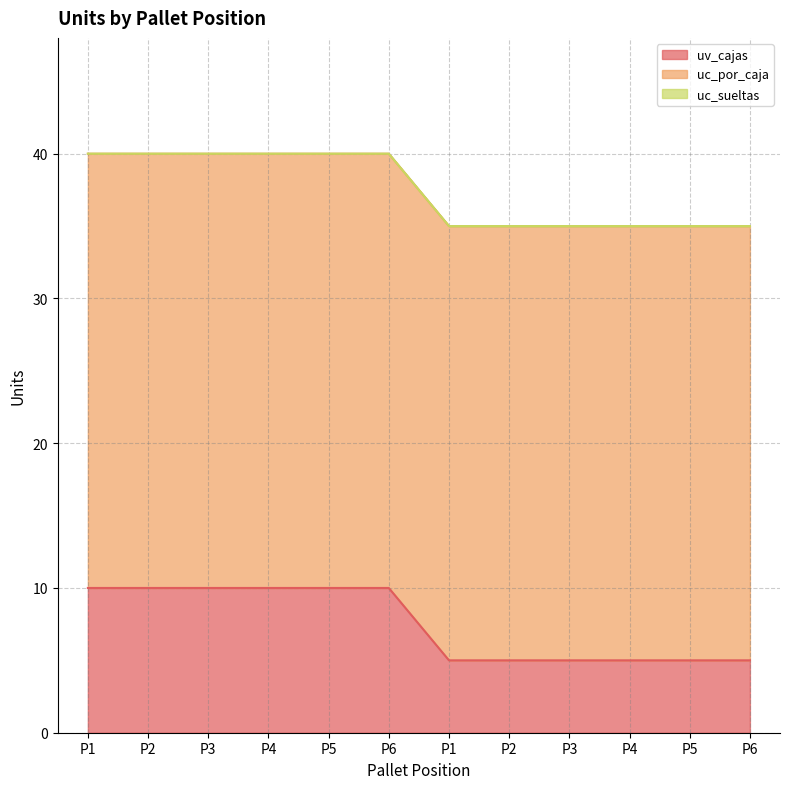

Which has a higher value, P6 or P6?

P6